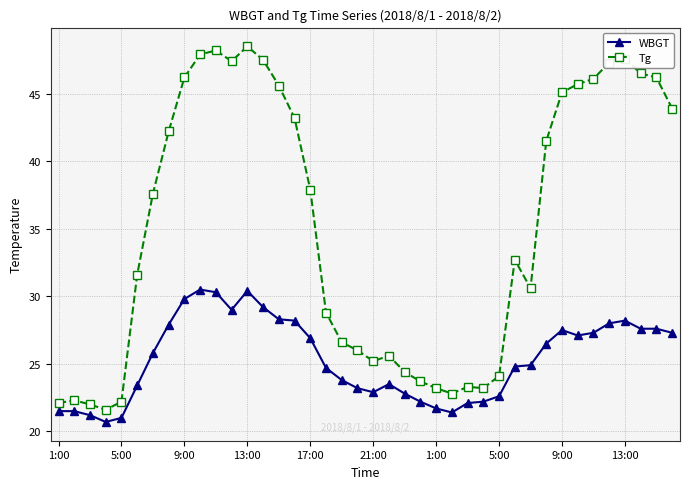

What is the average value of the WBGT series?

25.4